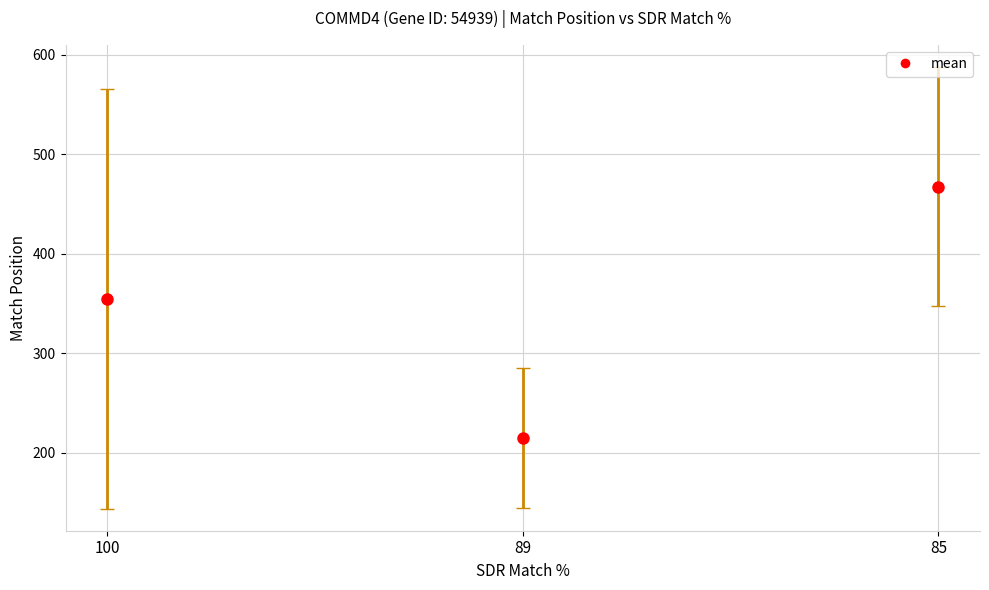

Which series has the largest total across all categories?

Match Position